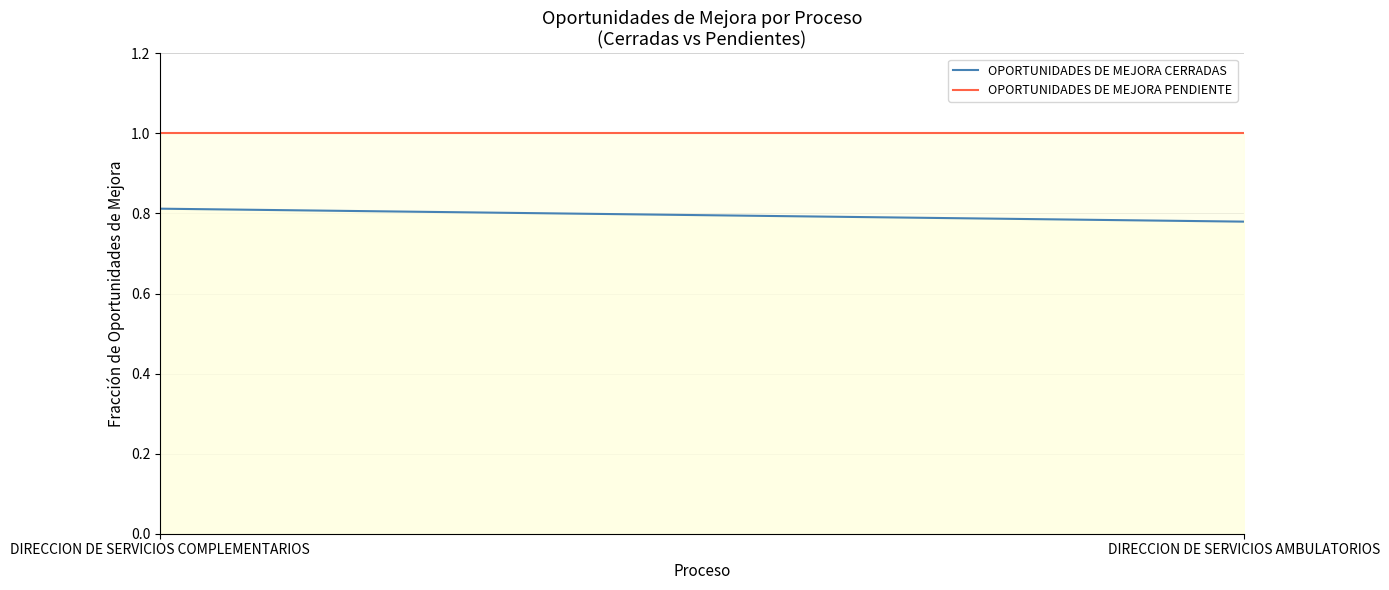

Does the chart have visible grid lines?

Yes